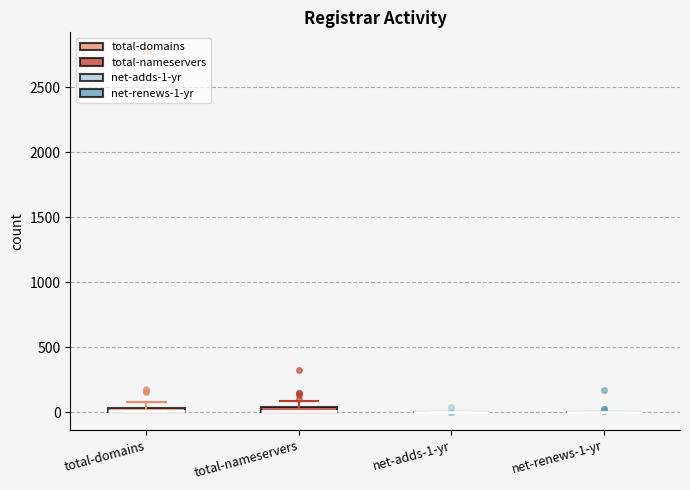

Where is the upper edge of the box for total-nameservers on the y-axis? The values are not printed on the chart, so give them approximately, as read against the axis.

50